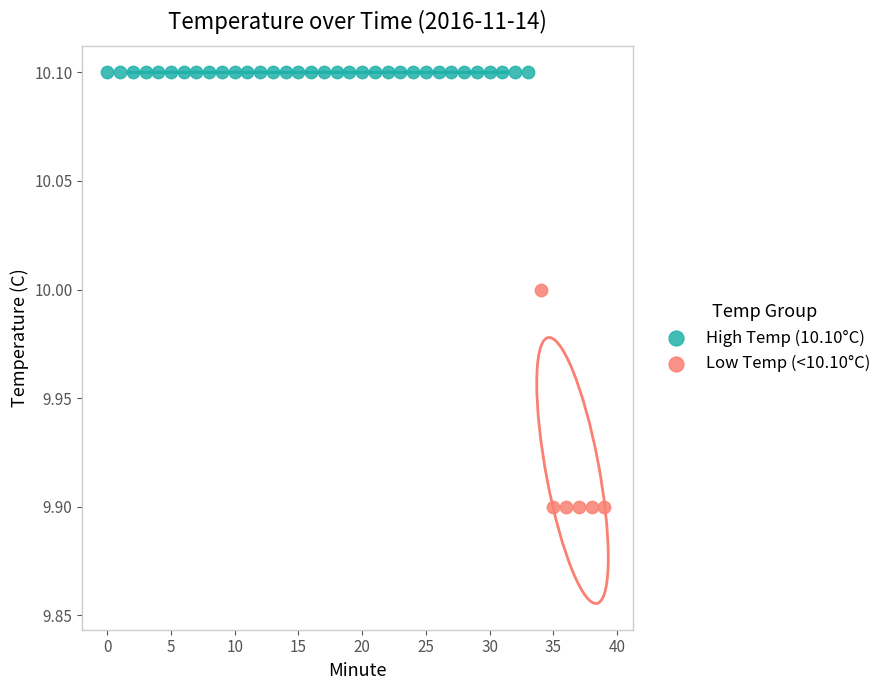

Which series reaches the minimum Y coordinate?

Low Temp (<10.10°C)